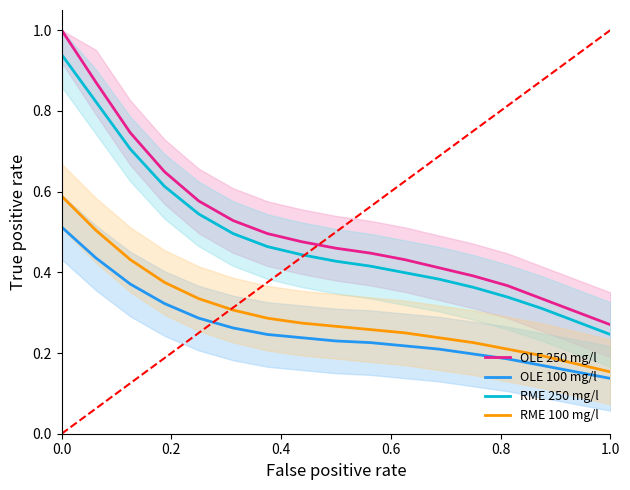

What is the smallest value displayed?

0.1